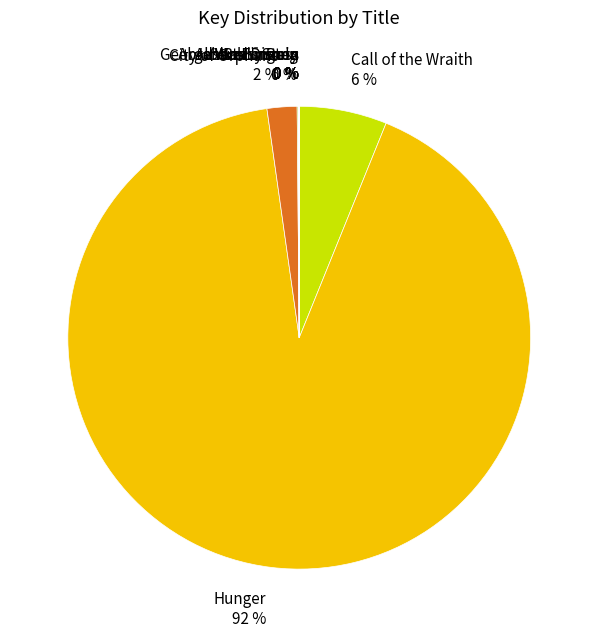

Do Call of the Wraith and Hunger together represent more than half of the pie?

Yes